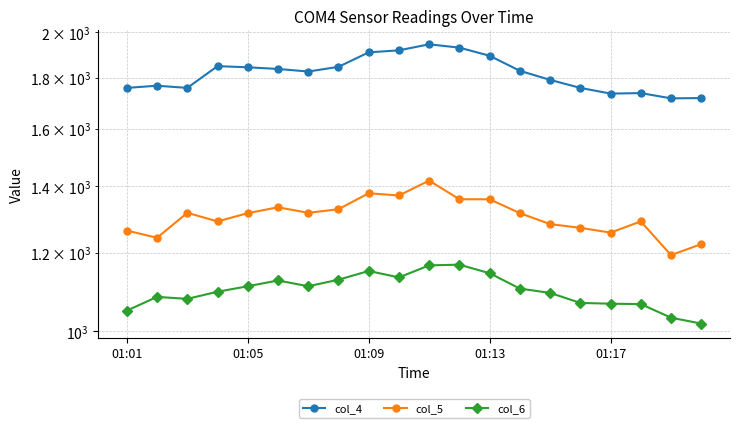

Which series has the widest spread of values?

col_4